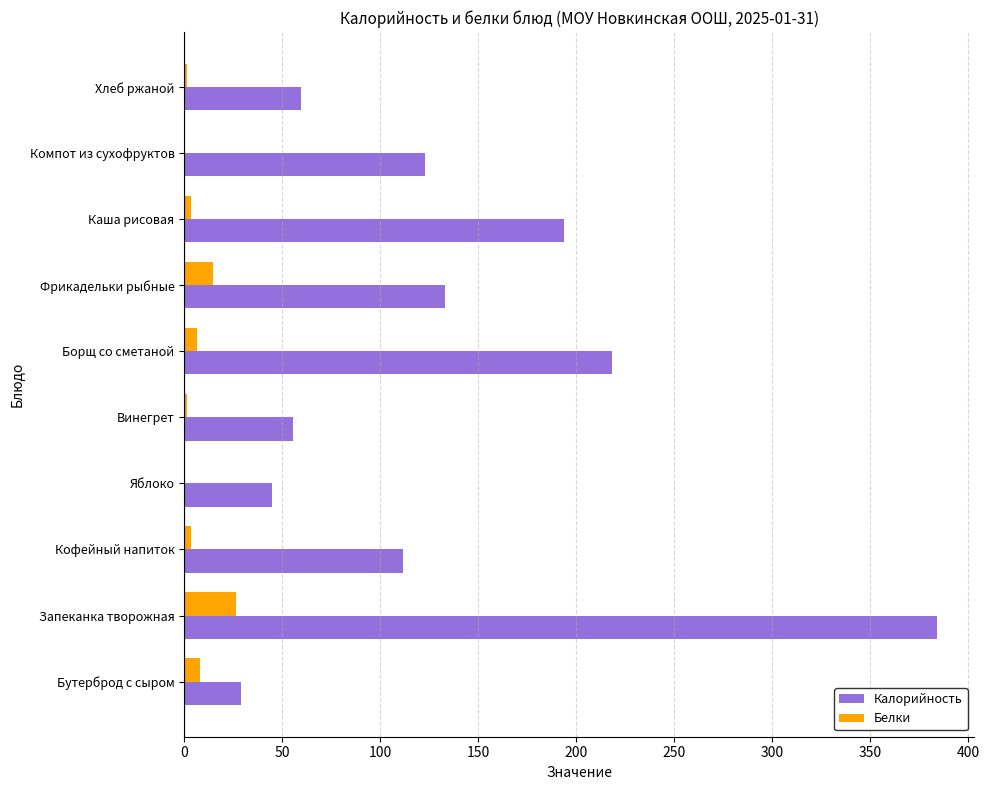

How many data points in Калорийность are above 123?

5